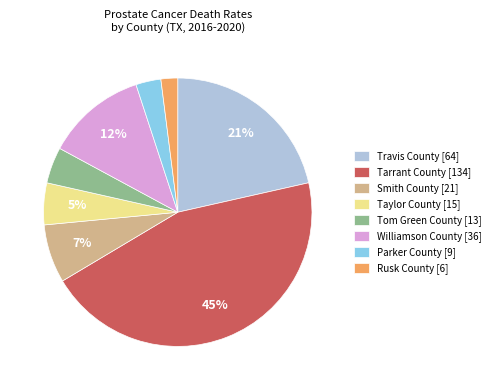

True or false: Parker County accounts for 3% of the total.

True